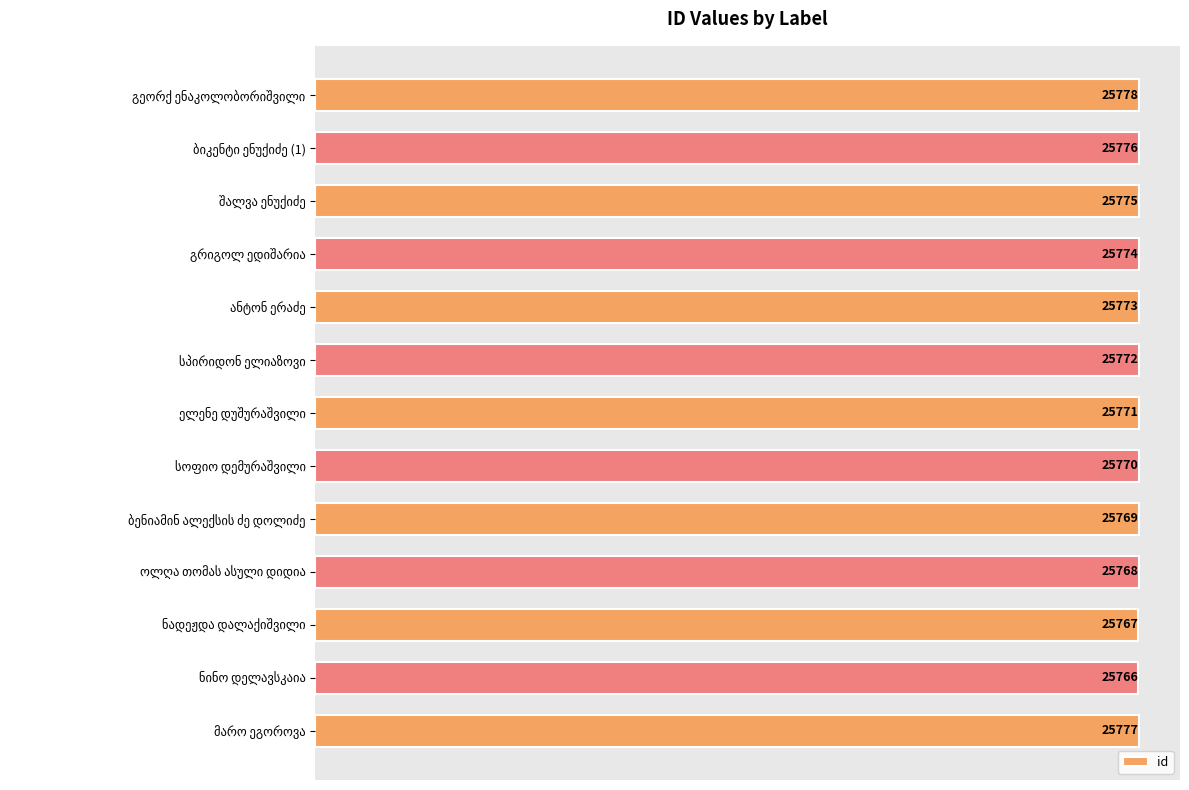

Reading top to bottom, list all the values displayed in this chart.

25778	25776	25775	25774	25773	25772	25771	25770	25769	25768	25767	25766	25777